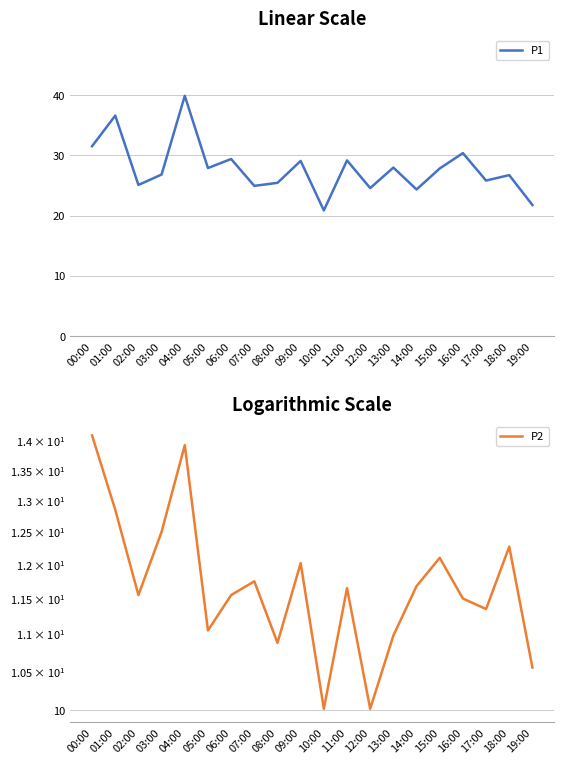

What is the total value across all series at 14:00?

36.0